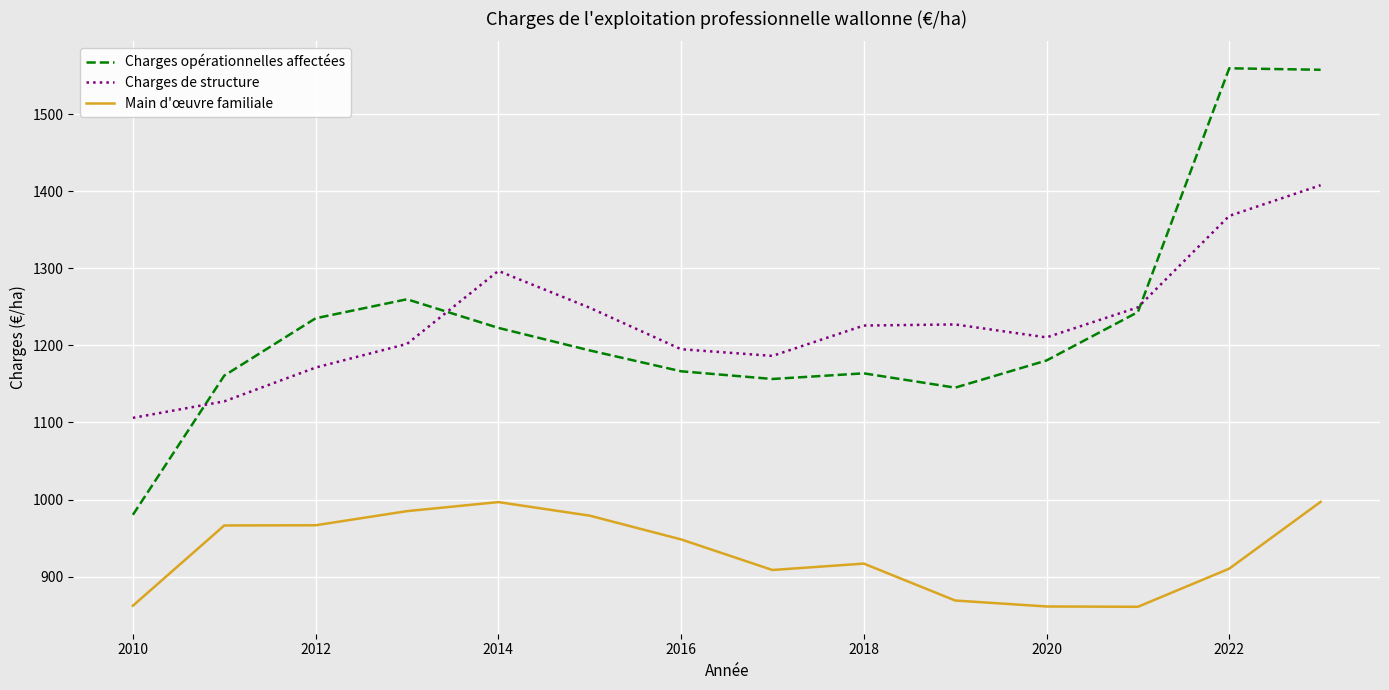

Which series has the largest range (max minus min)?

Charges opérationnelles affectées